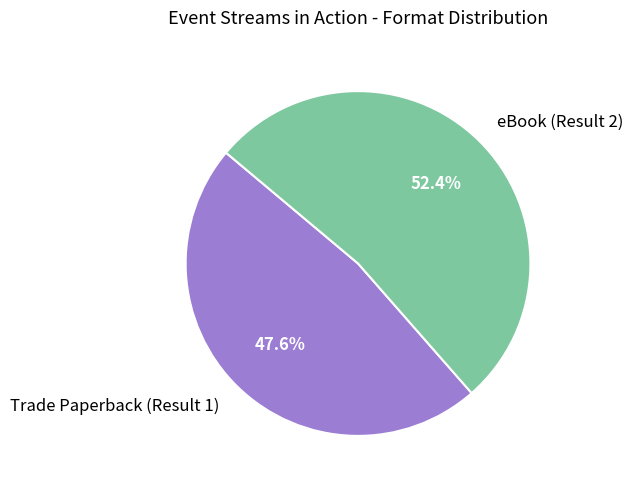

Is there any slice that represents more than half of the pie?

Yes